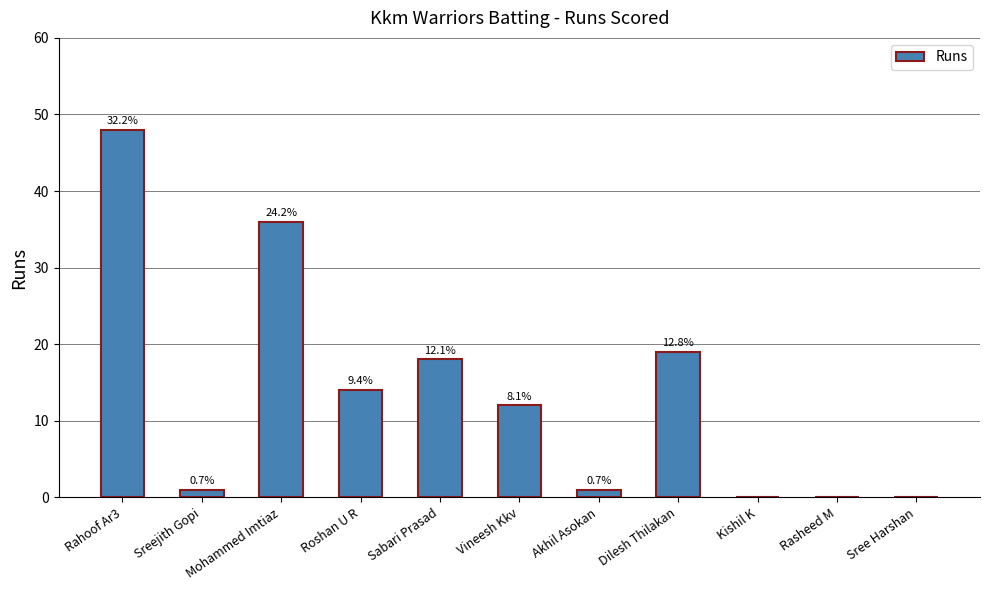

Reading left to right, extract all data points from this chart.

48	1	36	14	18	12	1	19	0	0	0